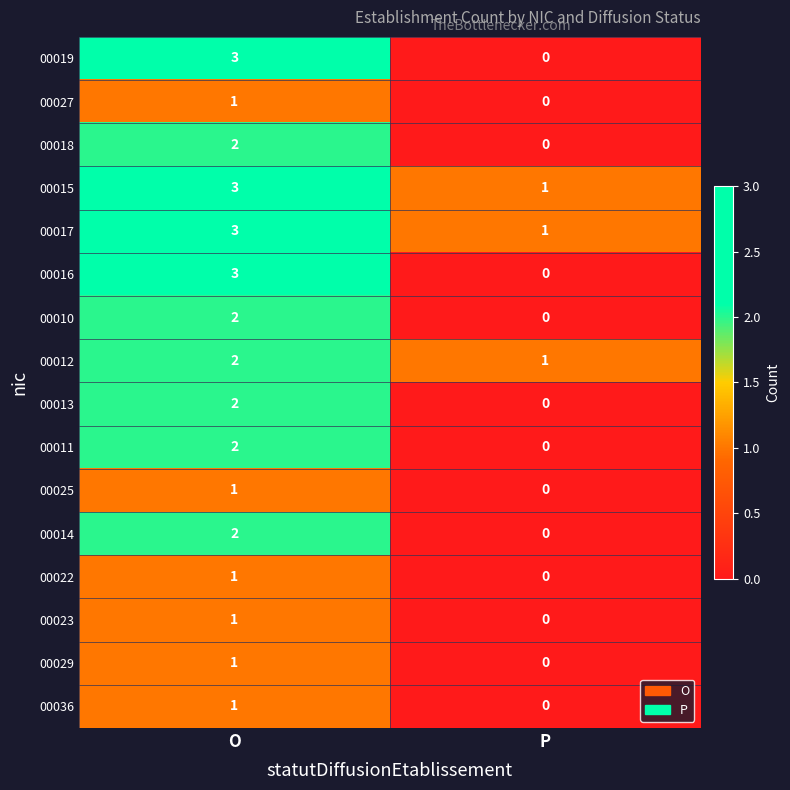

Rank the categories by 00018 value from highest to lowest.

O, P